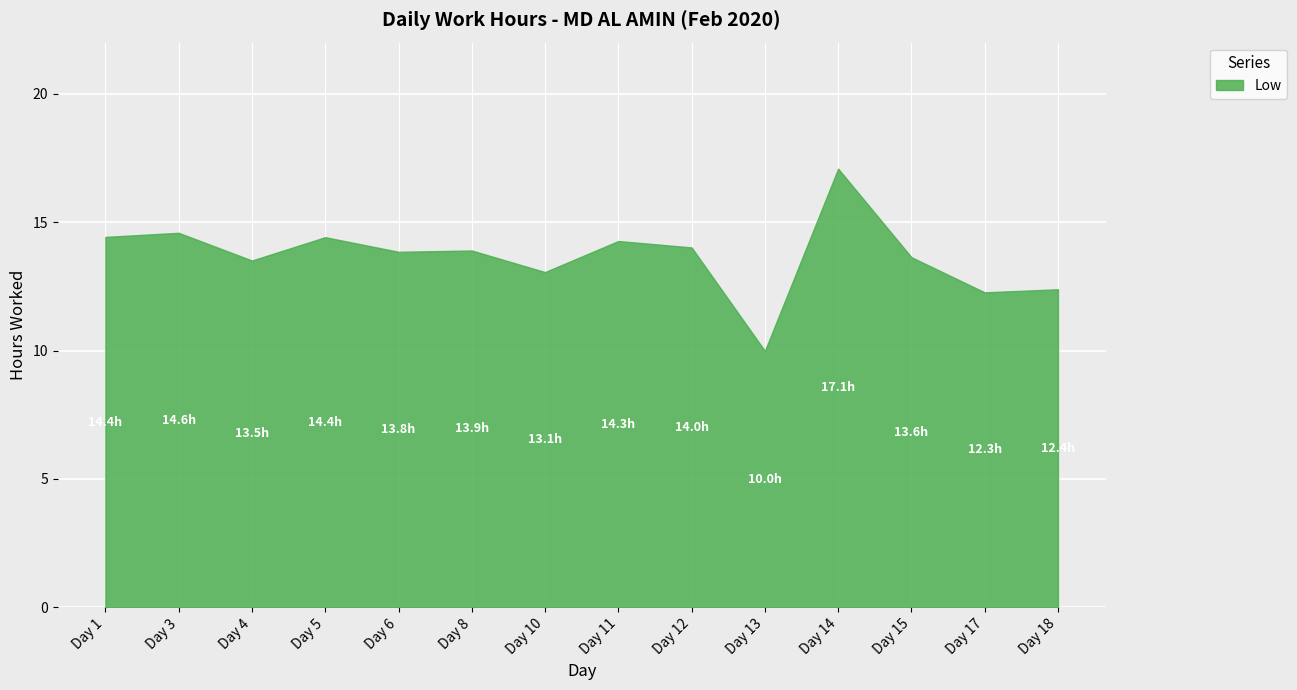

What is the average value?

13.7